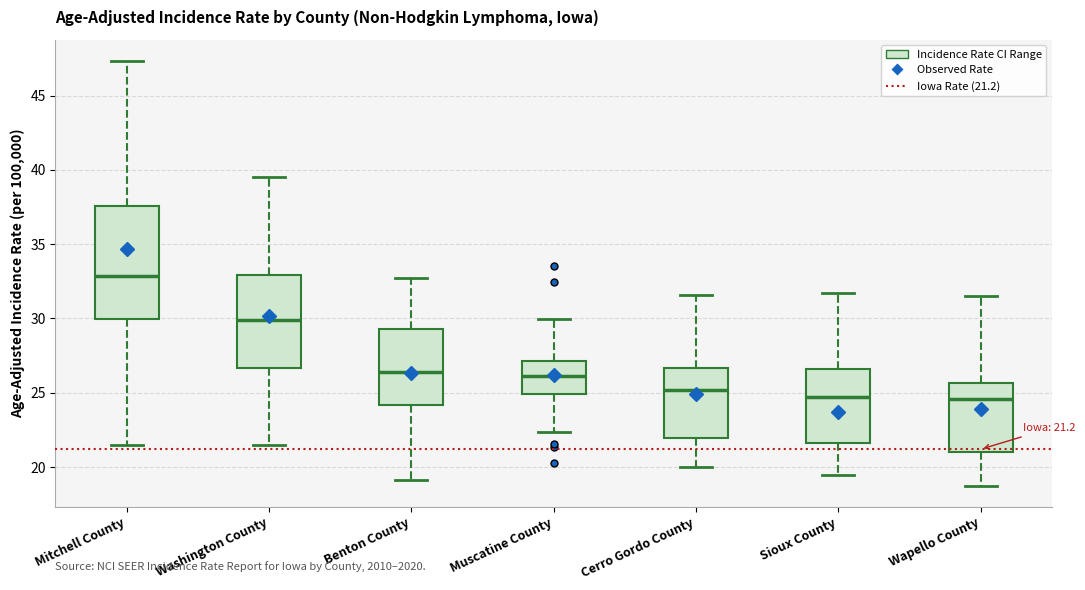

Comparing the boxes themselves (not the whiskers), which one is the tallest?

Mitchell County